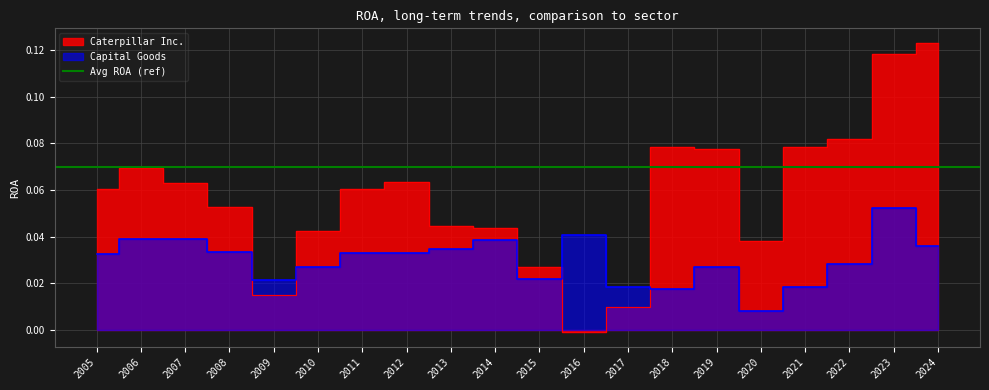

Which series has the largest total across all categories?

Caterpillar Inc.